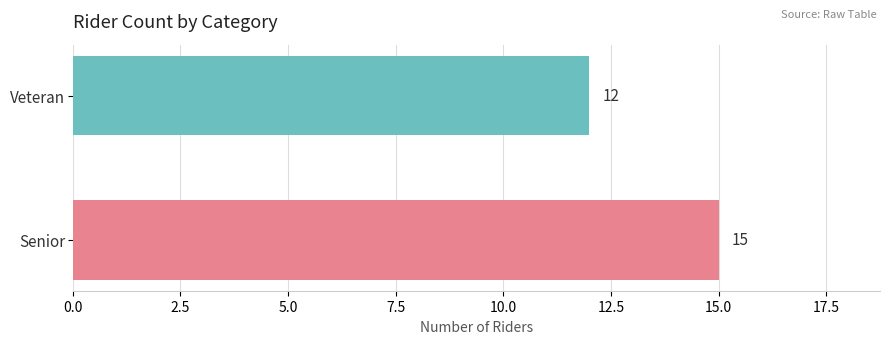

The chart shows a value of 8 at Senior. True or false?

False